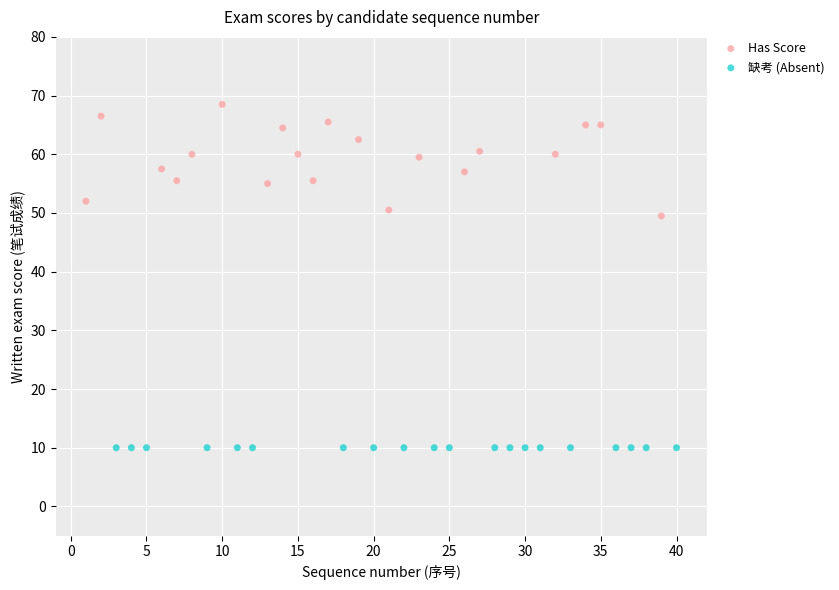

Which series reaches the maximum Y coordinate?

Has Score